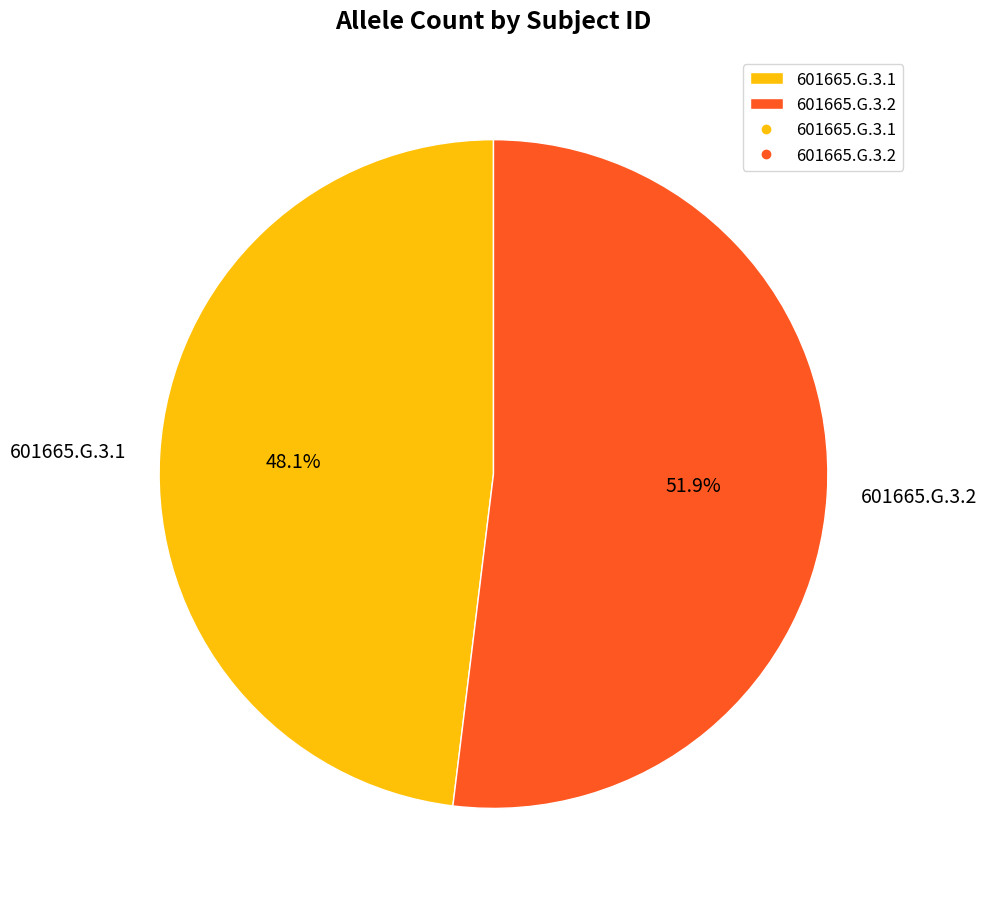

To the nearest percent, what is the average slice percentage?

50%